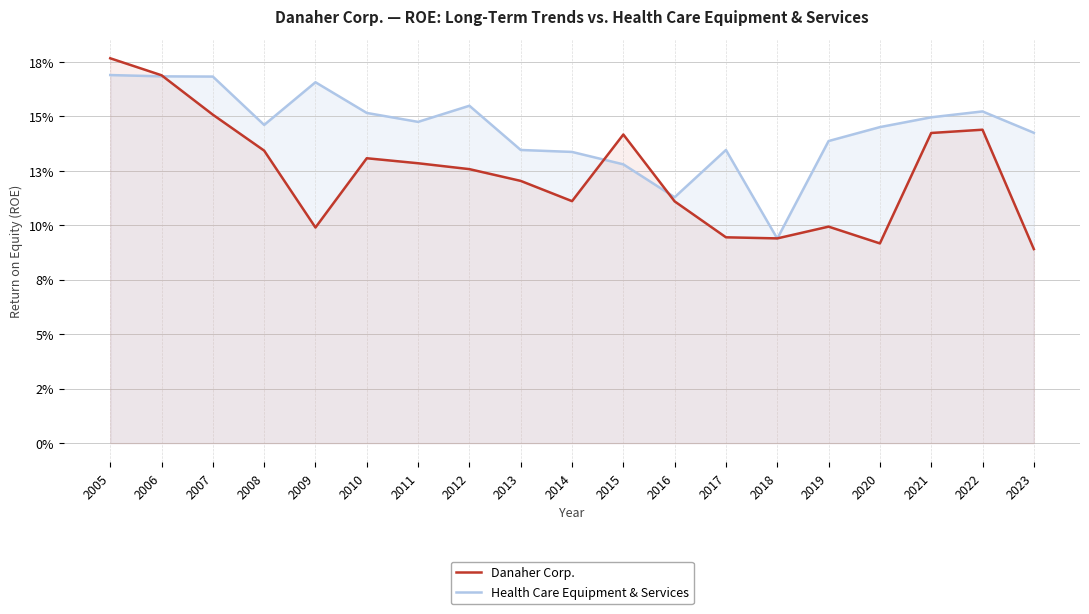

Where is the first local maximum for Danaher Corp.?

2010